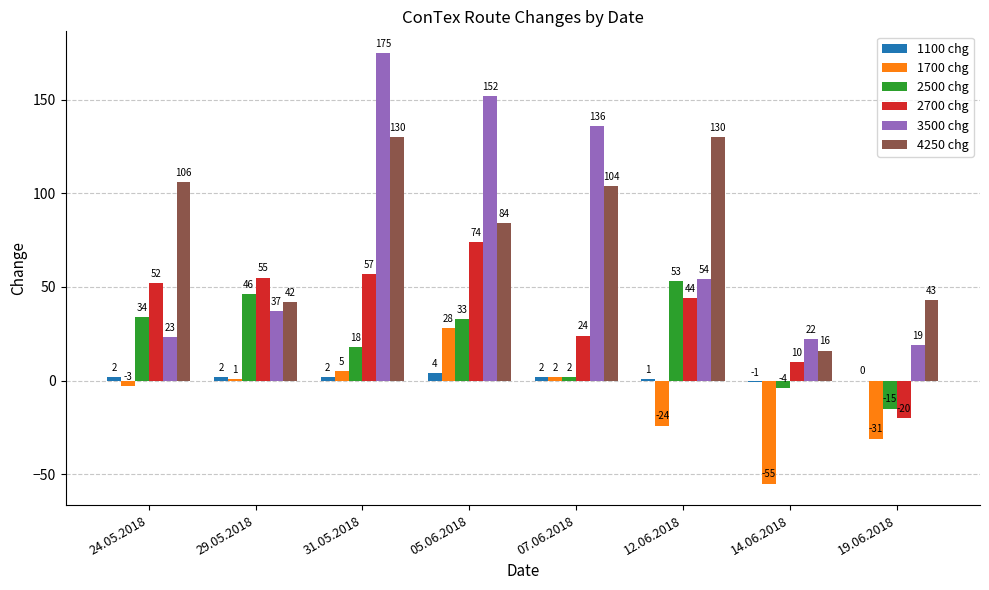

What is the highest value of the 3500 chg series?

175